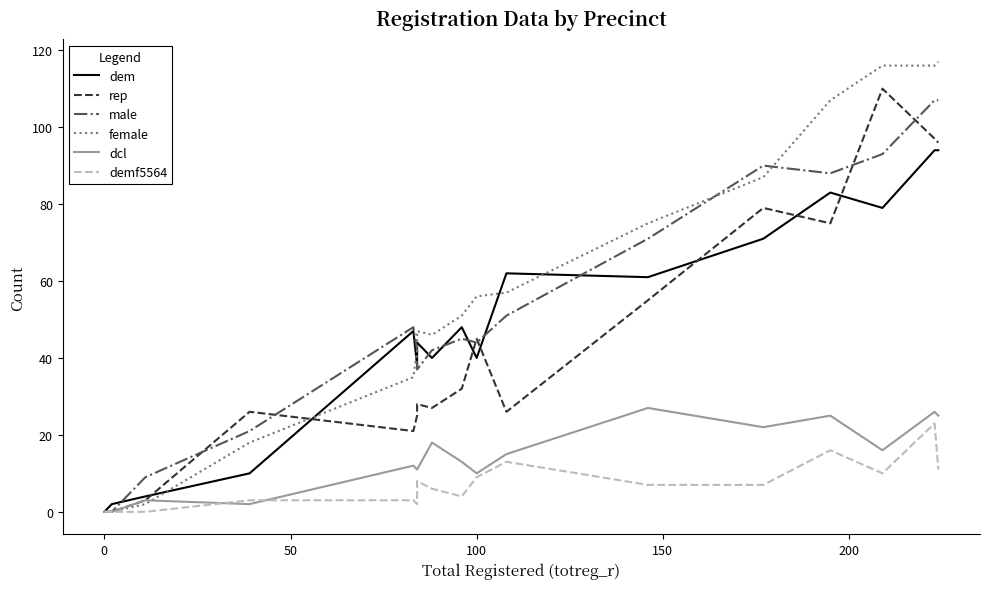

The value of dem at 7 is 23. True or false?

False